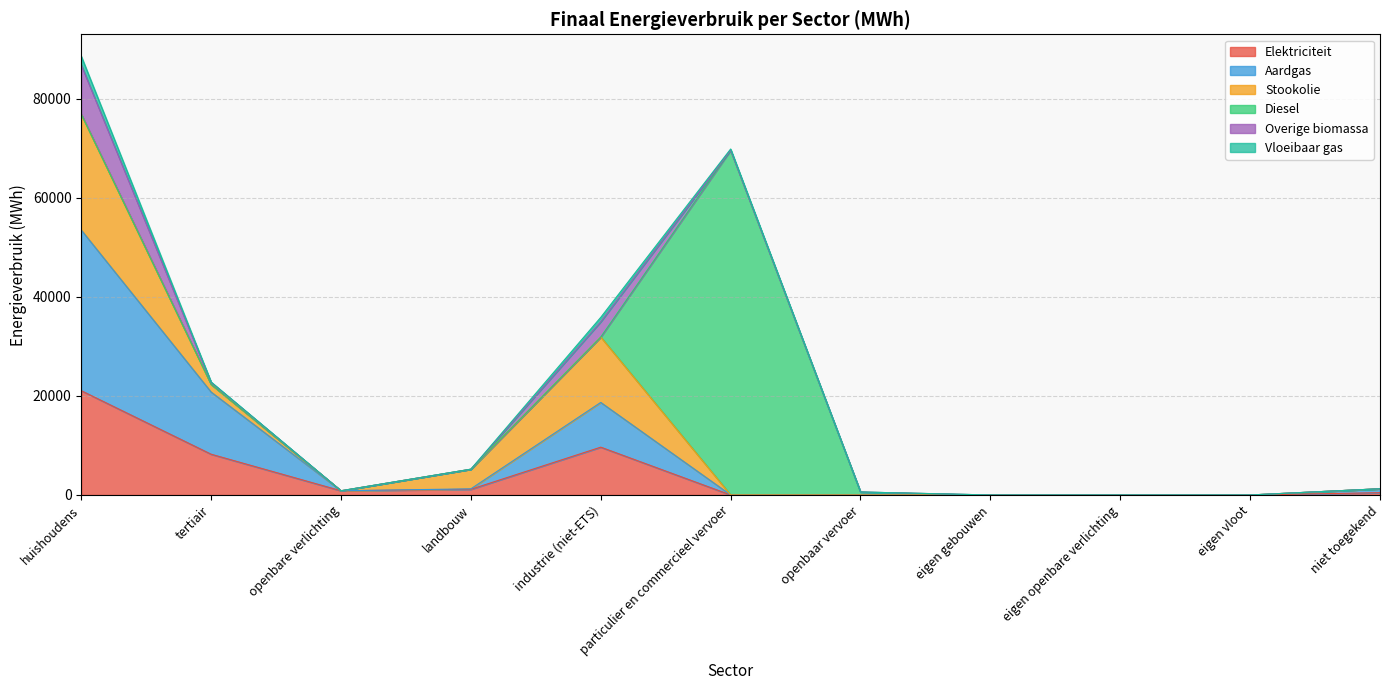

Is it true that Diesel equals 23457.9 at tertiair?

False